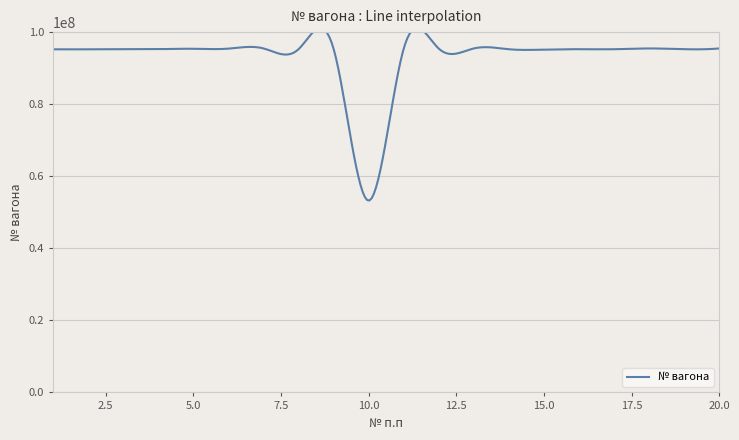

Is this an area chart (filled region under the line)?

No